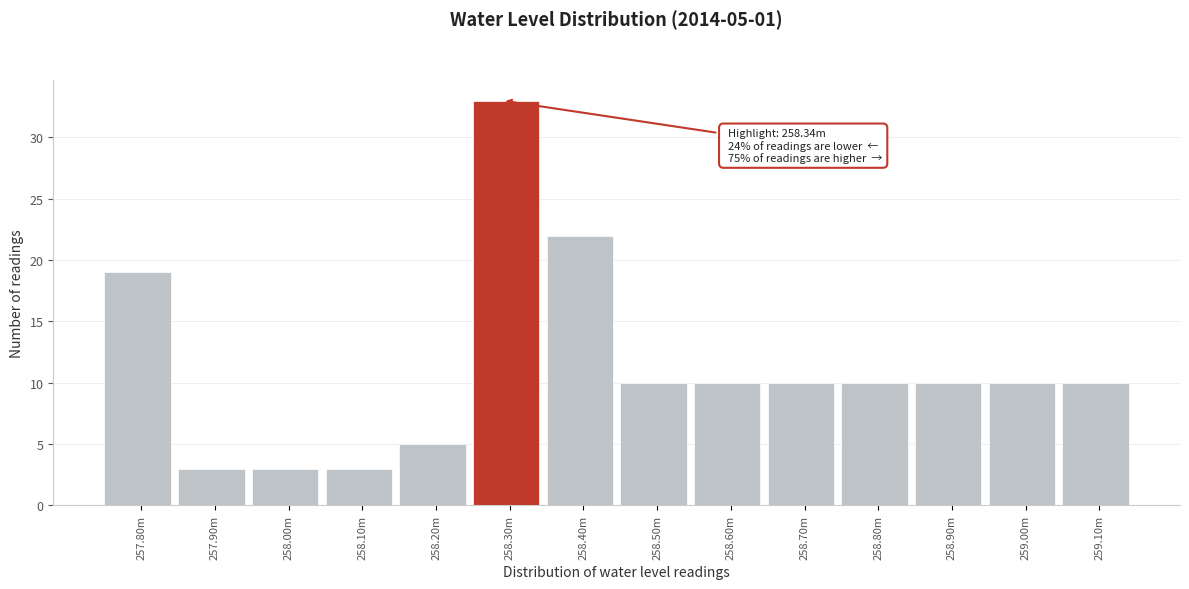

Reading right to left, transcribe all the data shown in this chart.

259.10m=10	259.00m=10	258.90m=10	258.80m=10	258.70m=10	258.60m=10	258.50m=10	258.40m=22	258.30m=33	258.20m=5	258.10m=3	258.00m=3	257.90m=3	257.80m=19